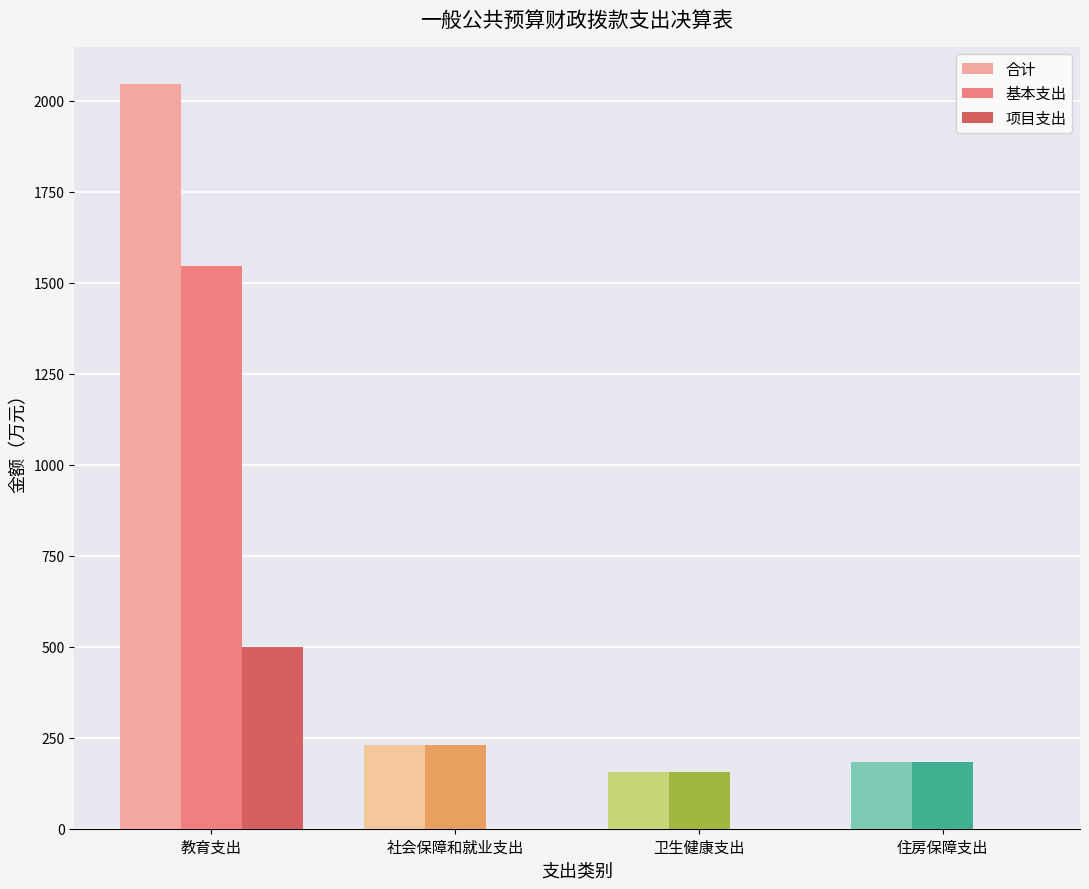

At which label does 合计 first exceed 231?

教育支出